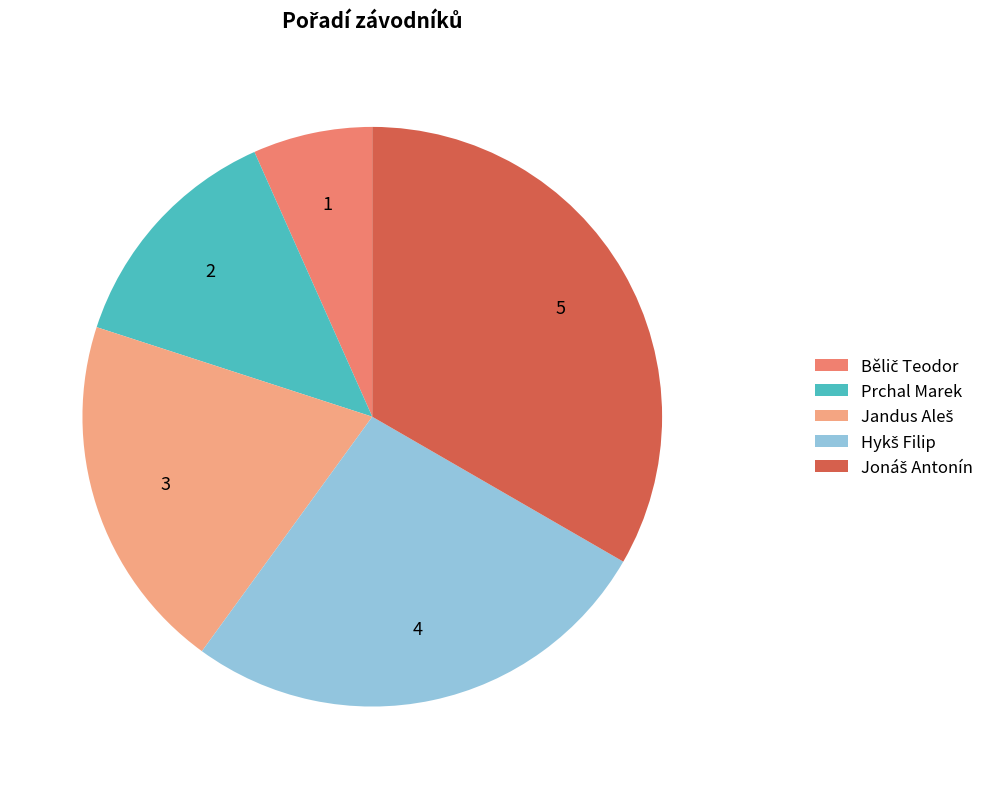

Is there any slice that represents more than half of the pie?

No